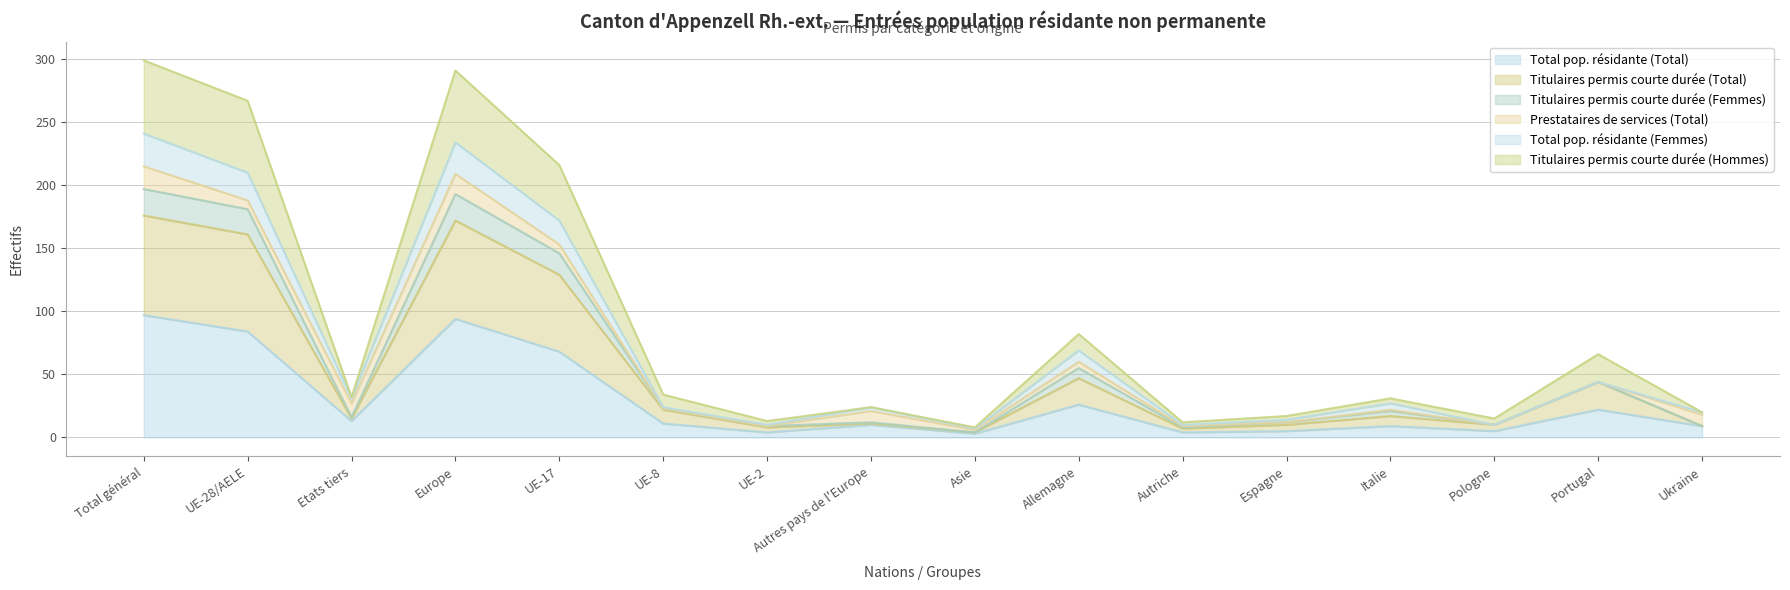

What is the maximum value for Total pop. résidante (Total)?

97